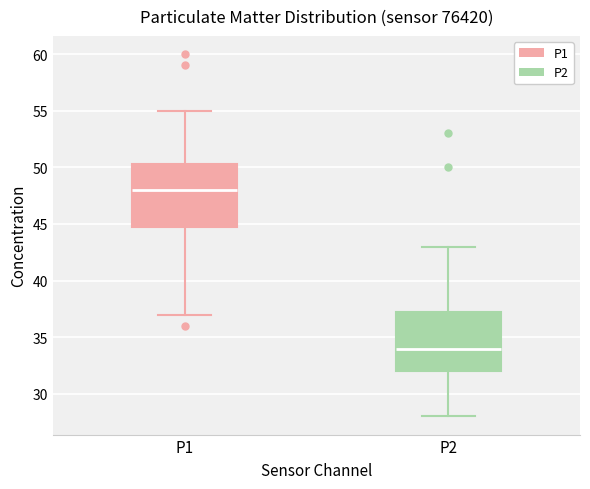

Which box has the lowest median line?

P2